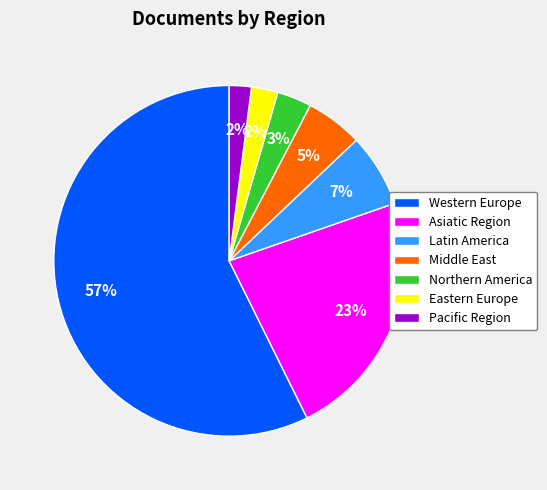

The Latin America slice represents 7% of the pie. True or false?

True